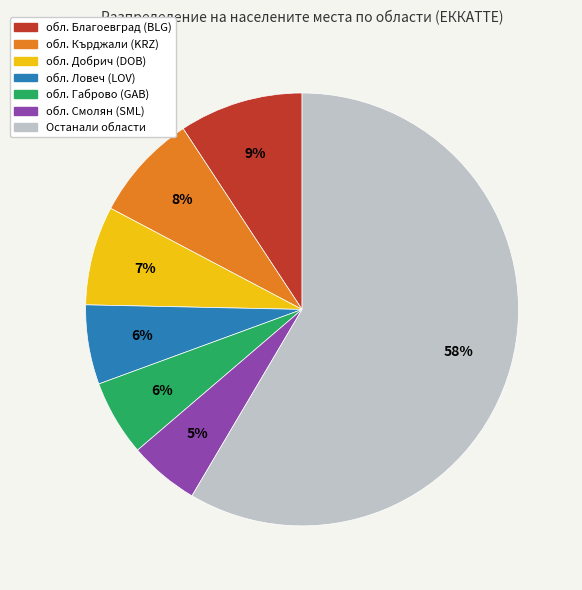

Is there any slice that represents more than half of the pie?

Yes